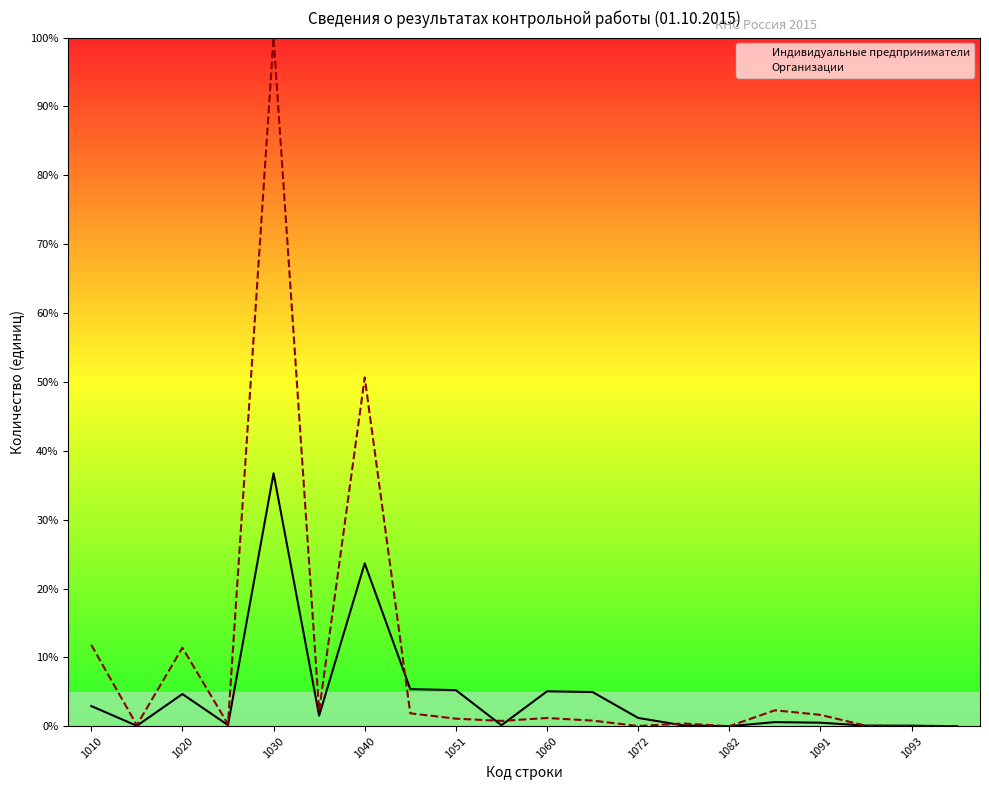

What are all the series names shown in the legend?

Индивидуальные предприниматели, Организации